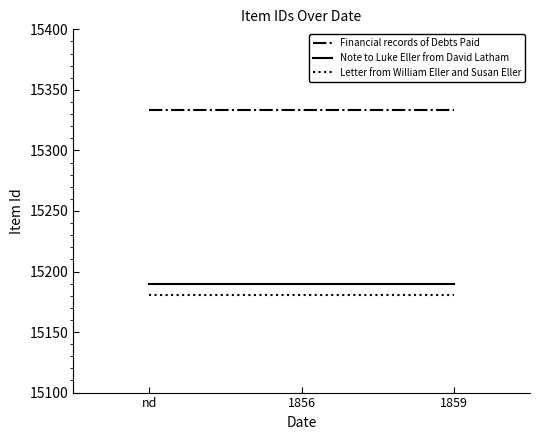

How many series are shown in this chart?

3